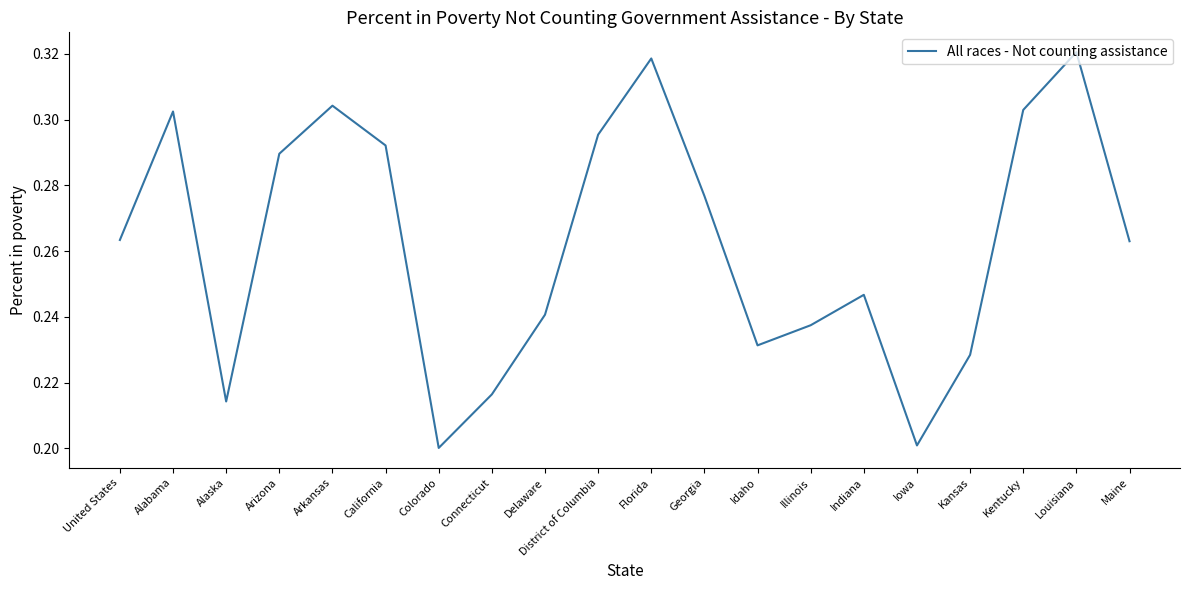

Does the chart display data point markers on the line(s)?

No